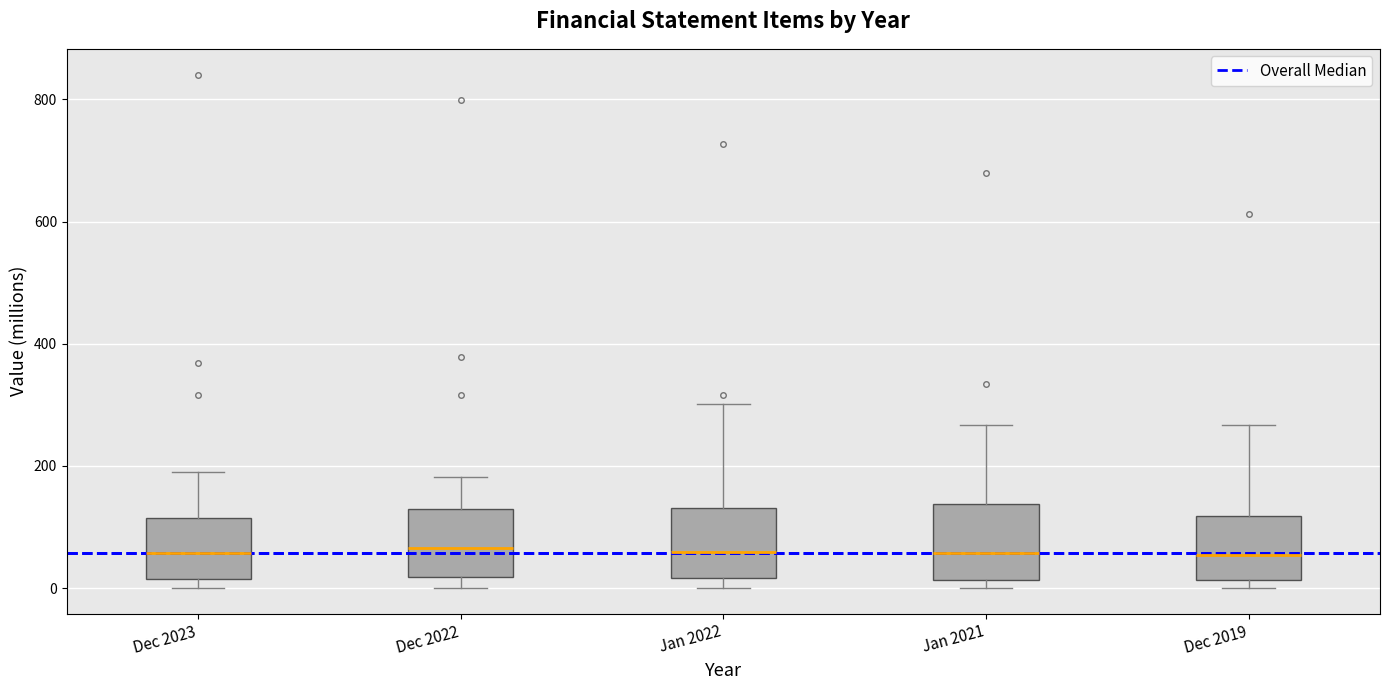

Reading left to right, transcribe this box plot: for each box, give where its median line is, the range the box spans, and where its two whiskers end, as read against the y-axis. The values are not printed on the chart, so give them approximately, as read against the axis.

Dec 2023: median 60, box 20 to 120, whiskers 0 to 180
Dec 2022: median 60, box 20 to 120, whiskers 0 to 180
Jan 2022: median 60, box 20 to 140, whiskers 0 to 300
Jan 2021: median 60, box 20 to 140, whiskers 0 to 260
Dec 2019: median 60, box 20 to 120, whiskers 0 to 260